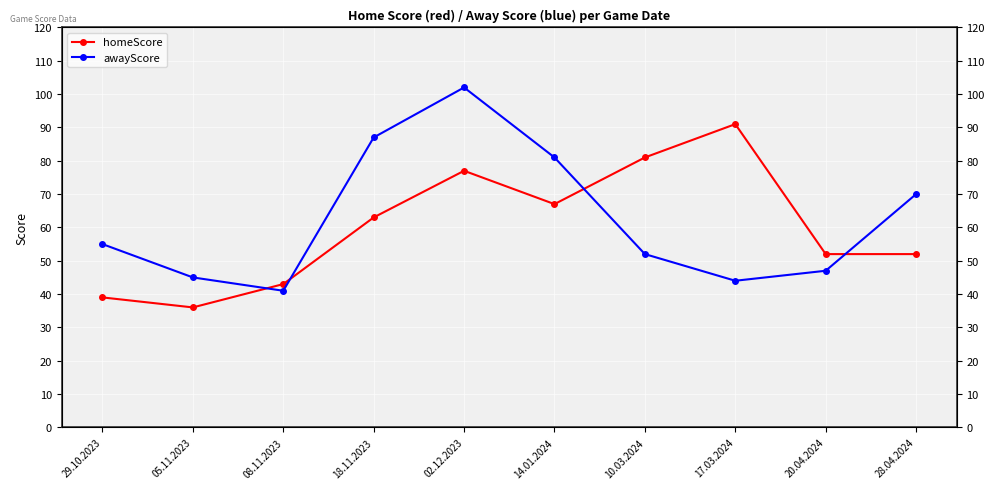

What is the value of the homeScore point at the 4th from the left?

63